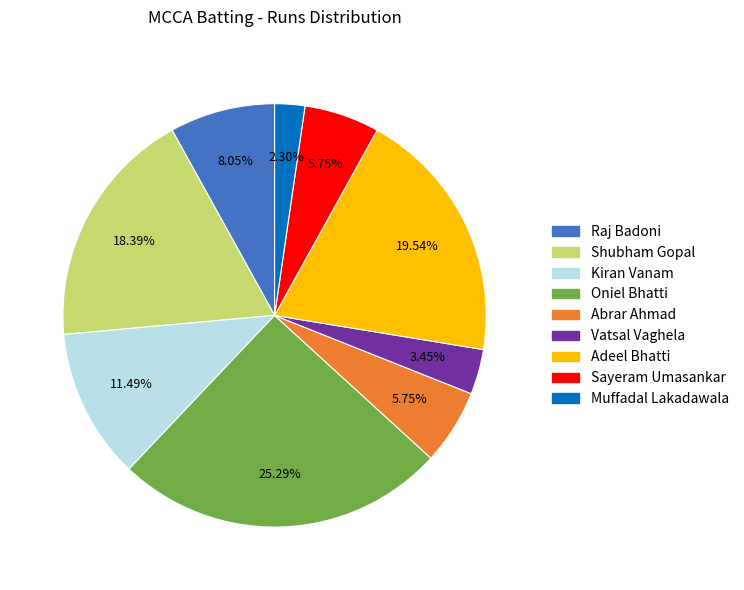

Is there any slice that represents more than half of the pie?

No